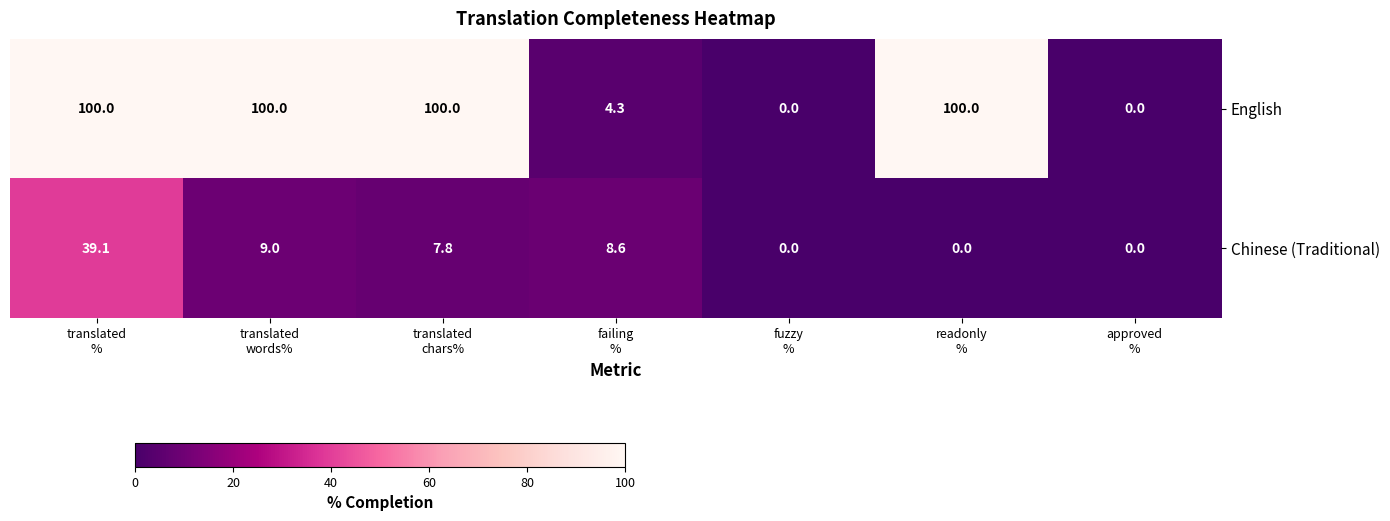

What is the difference between the highest and lowest values at translated
%?

60.9